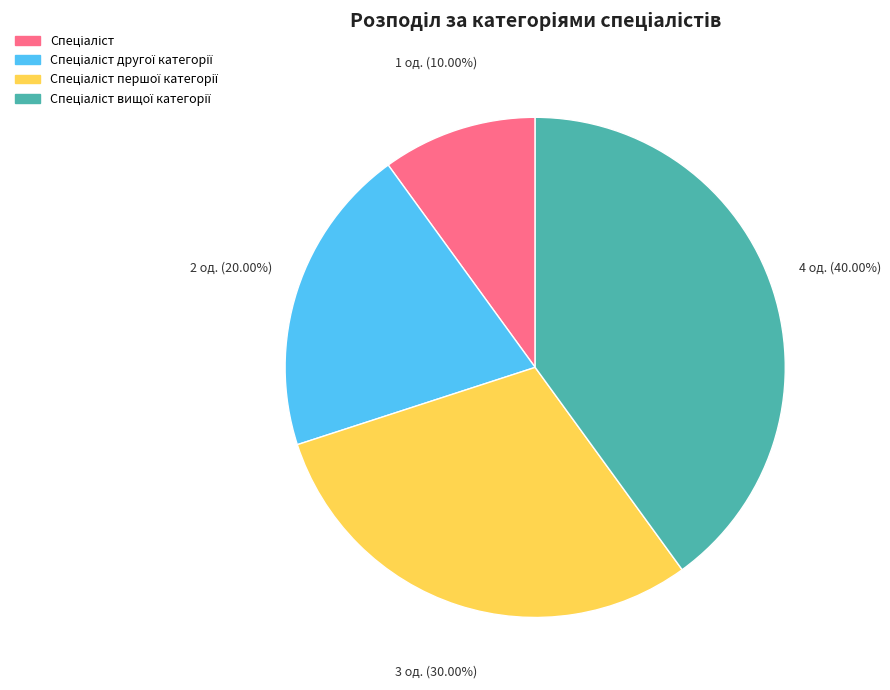

Does any single category account for the majority?

No